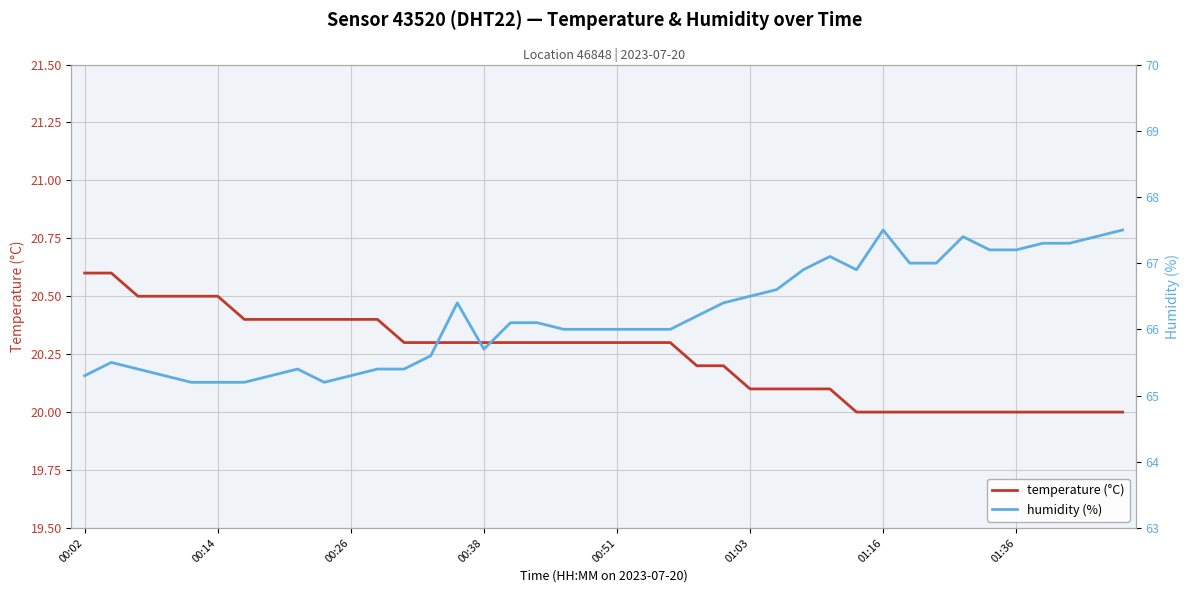

What is the lowest value of the temperature (°C) series?

20.0